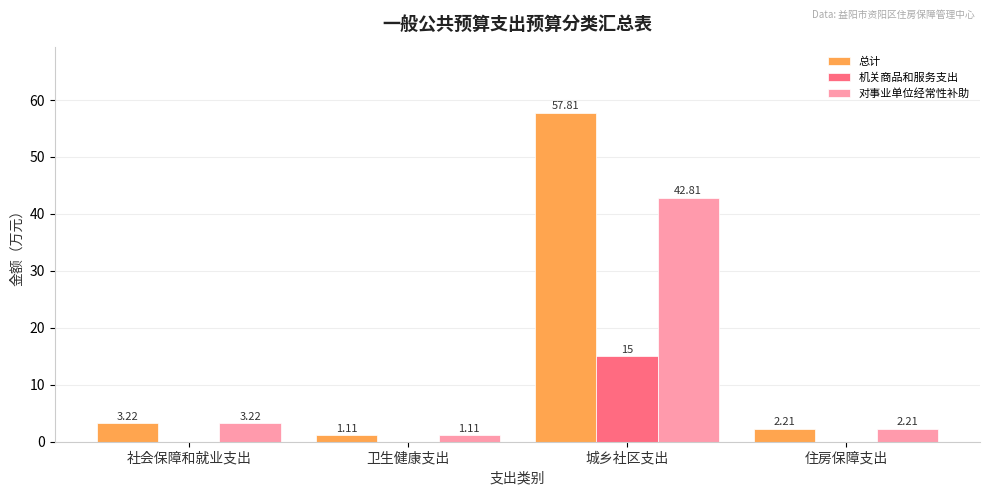

What is the average value of the 对事业单位经常性补助 series?

12.3